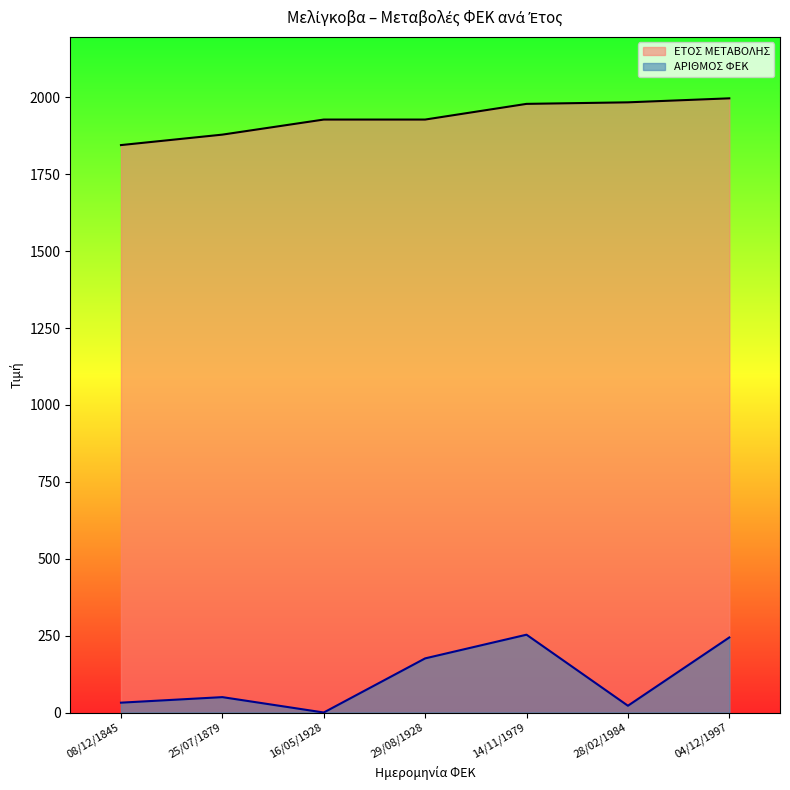

Rank the categories by ΑΡΙΘΜΟΣ ΦΕΚ value from highest to lowest.

14/11/1979, 04/12/1997, 29/08/1928, 25/07/1879, 08/12/1845, 28/02/1984, 16/05/1928